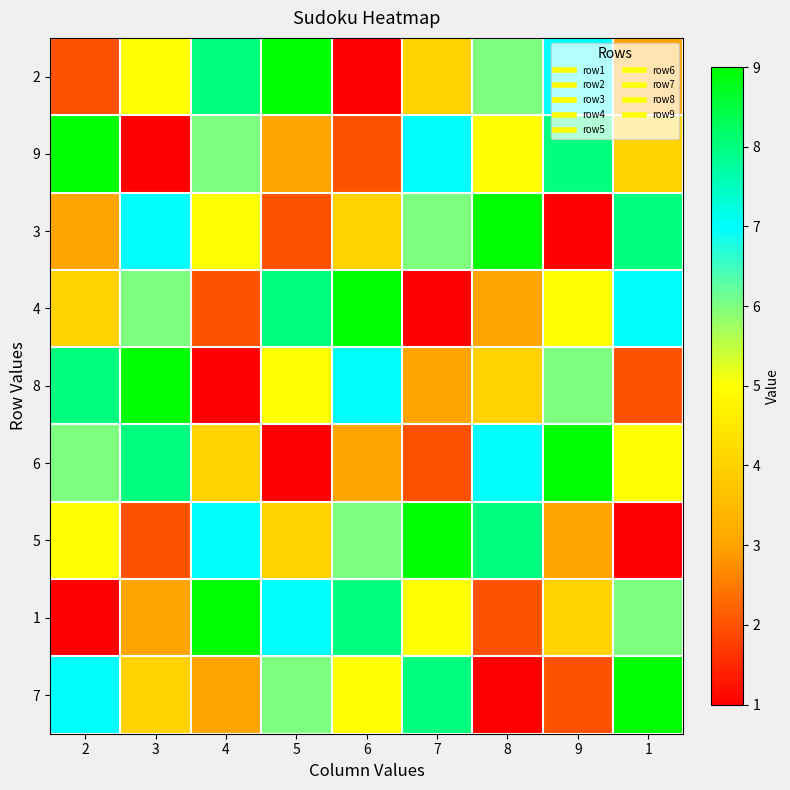

How many series are shown in this chart?

9